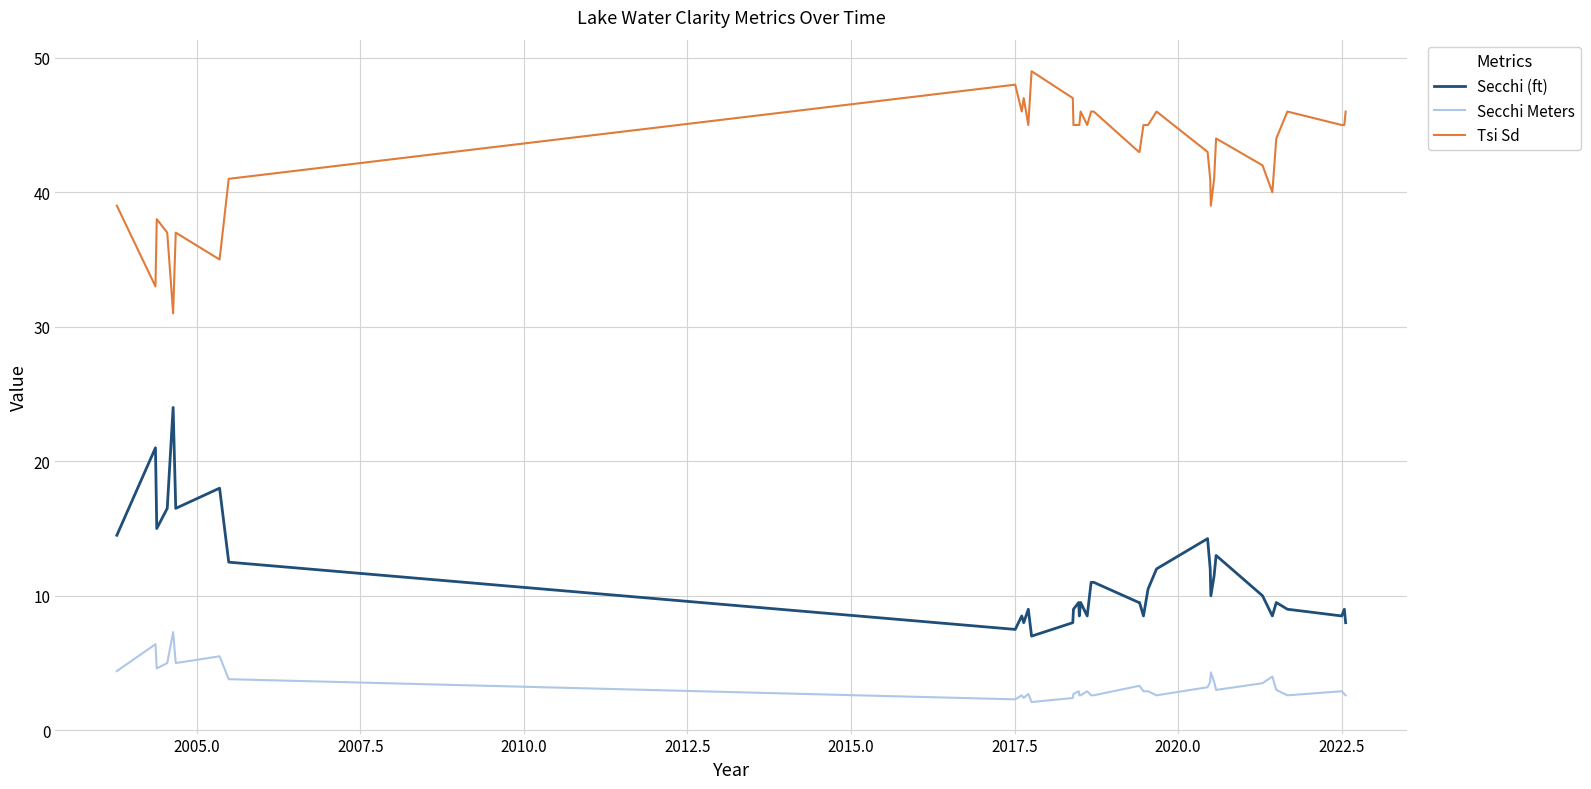

What is the lowest value of the Tsi Sd series?

31.0